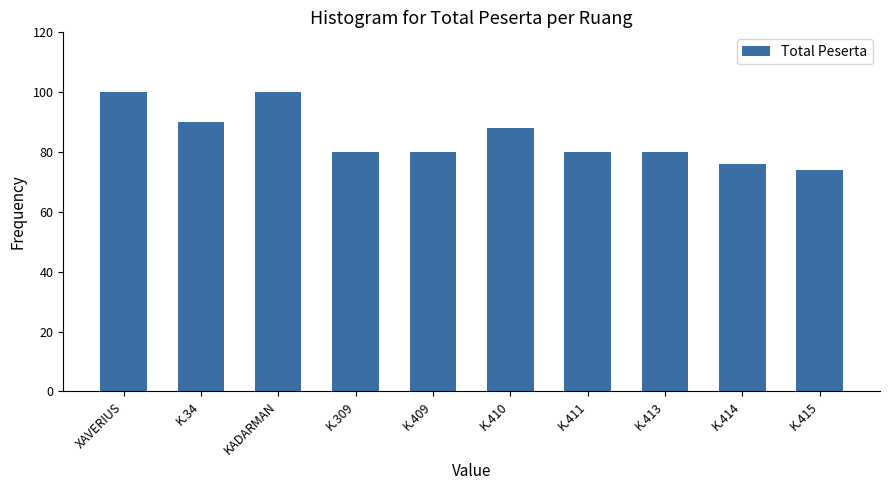

Approximately how many times larger is the value at K.414 compared to KADARMAN?

0.8